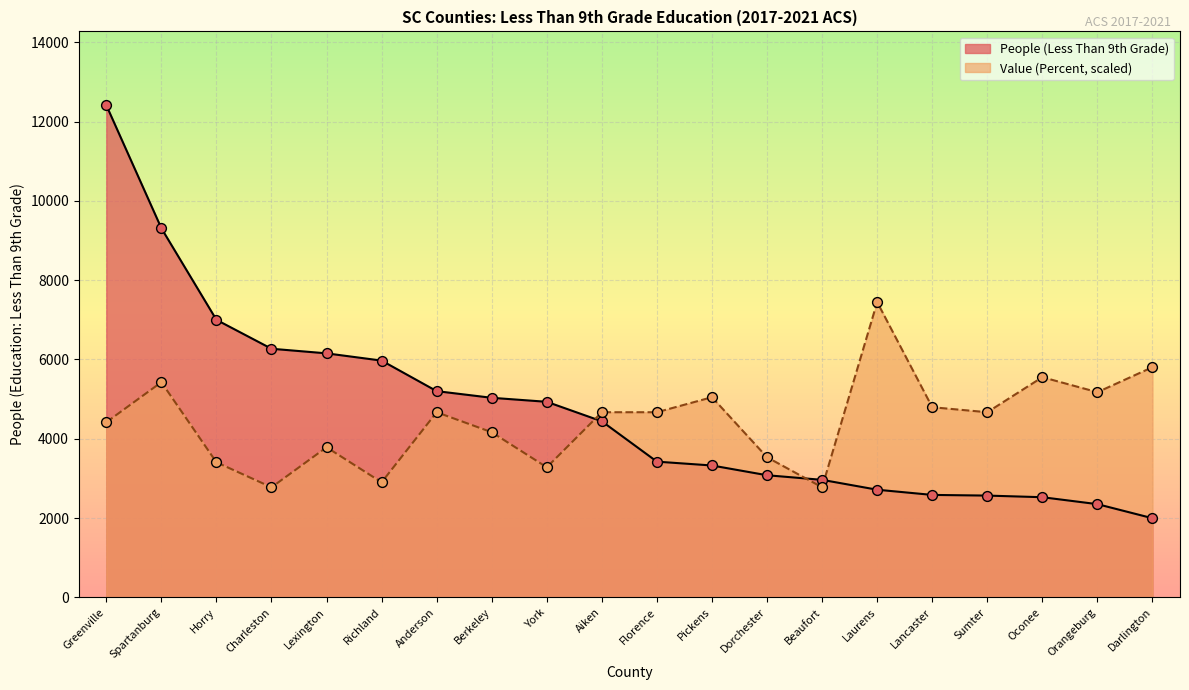

At how many categories does at least one series exceed 2559?

20